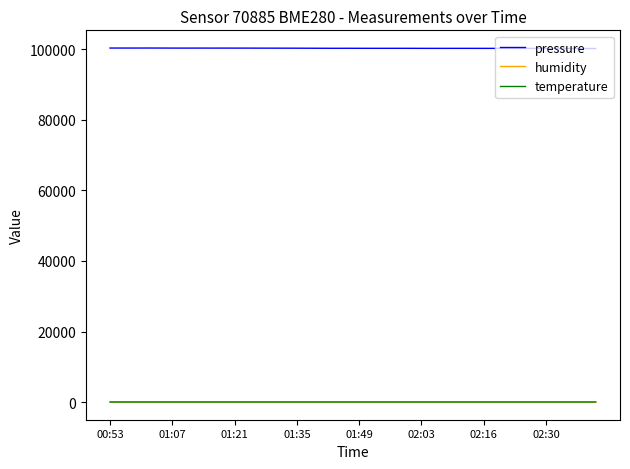

Which series has the widest spread of values?

pressure